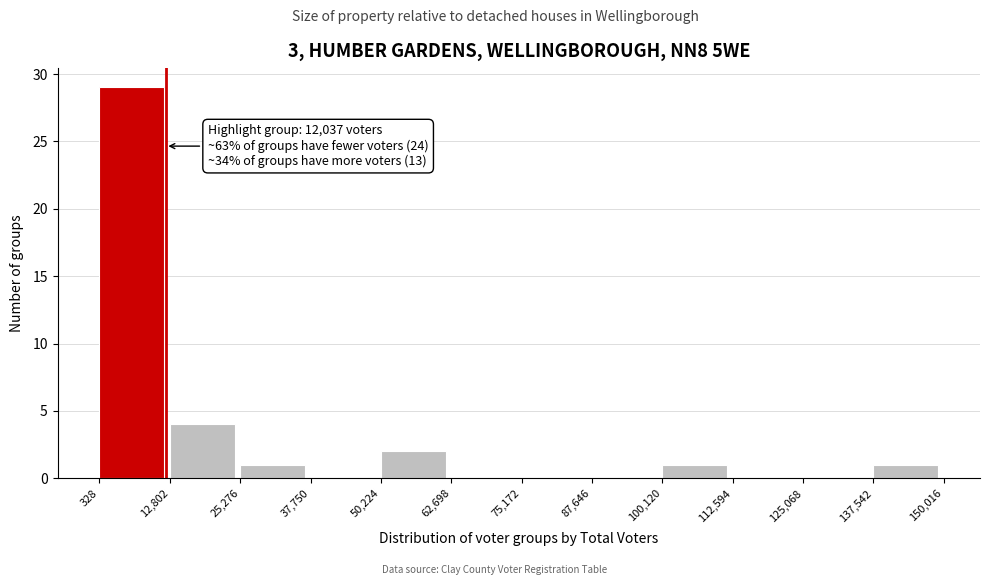

Over which range of the x-axis is the bar tallest?

328 to 12,802